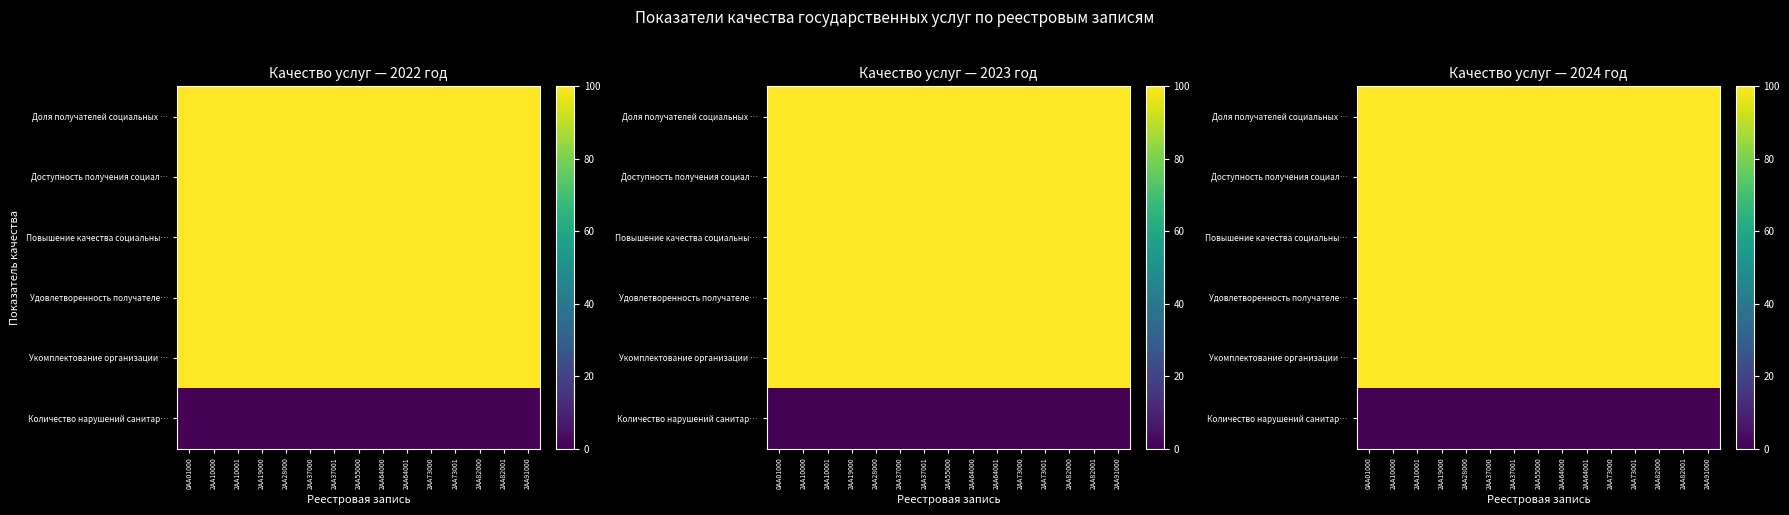

What is the total value across all series at 0АА01000?

500